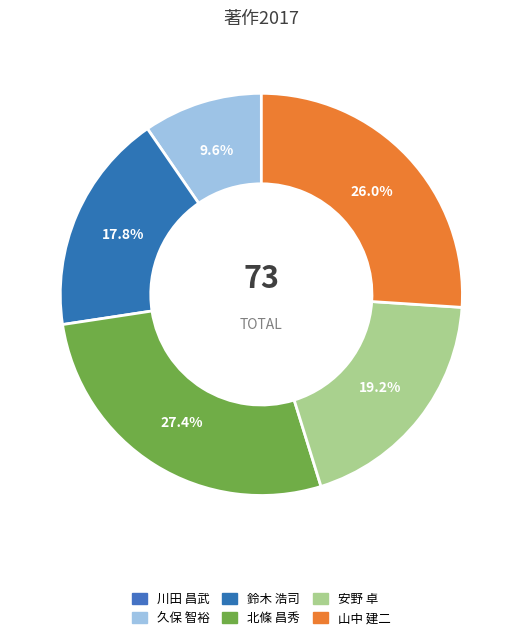

Is 山中 建二 the majority of the pie?

No